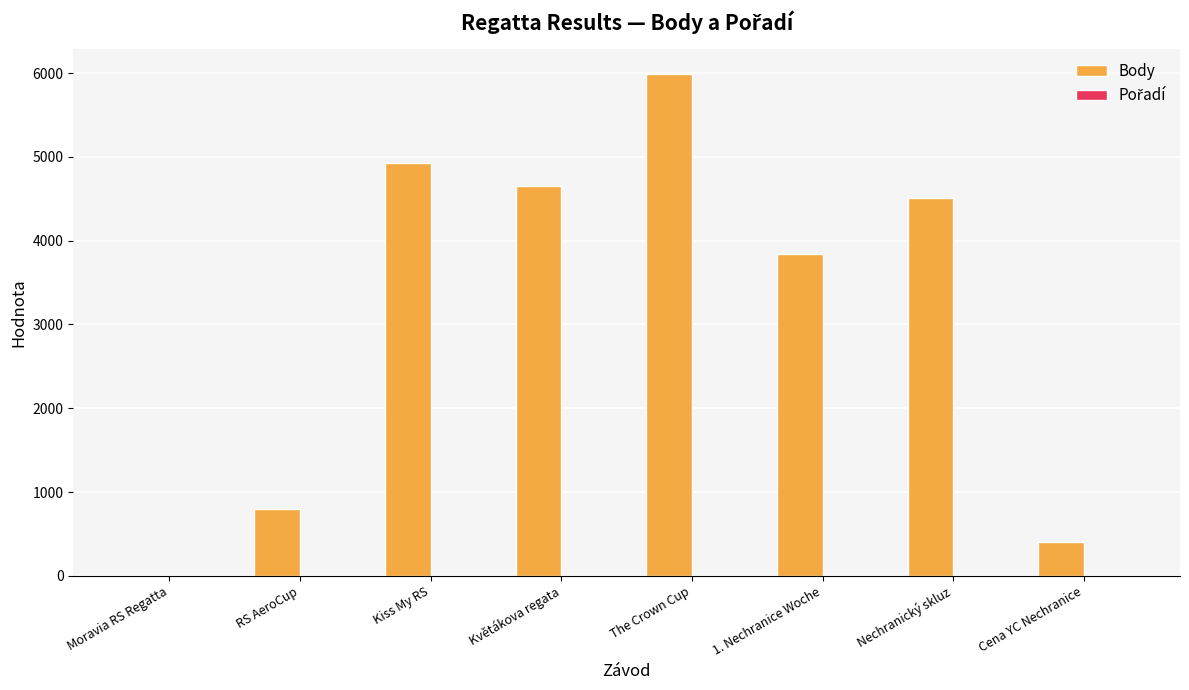

The Body series shows 1527 at Kiss My RS. True or false?

False